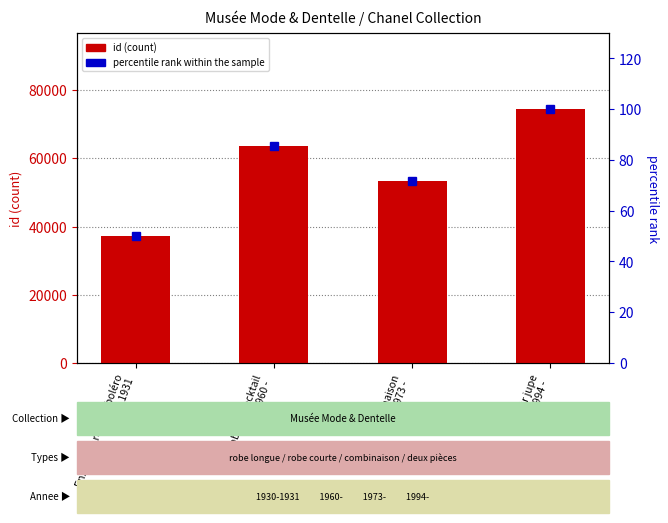

How many values are below 63598?

2